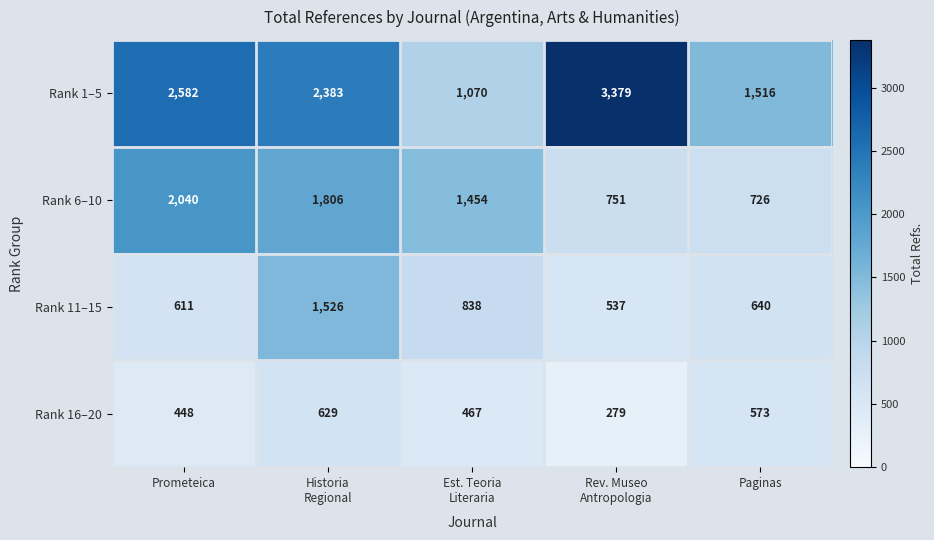

Reading left to right, extract all data points from this chart.

Rank 1–5: 2582	2383	1070	3379	1516
Rank 6–10: 2040	1806	1454	751	726
Rank 11–15: 611	1526	838	537	640
Rank 16–20: 448	629	467	279	573